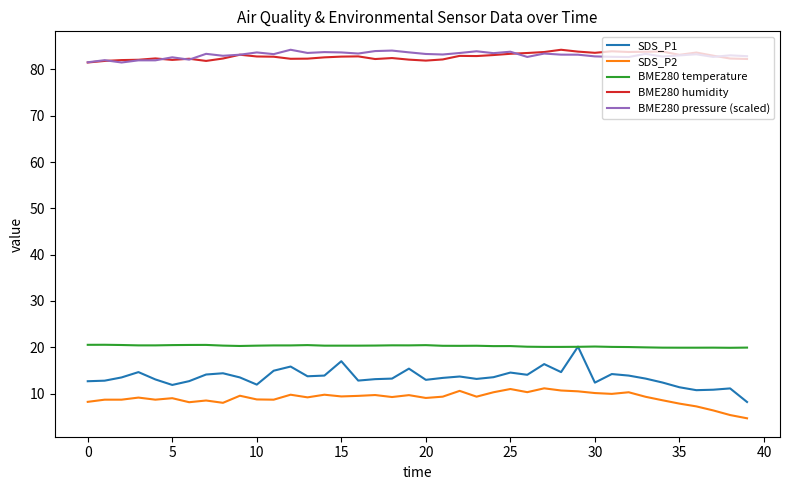

What is the lowest value of the SDS_P1 series?

8.2